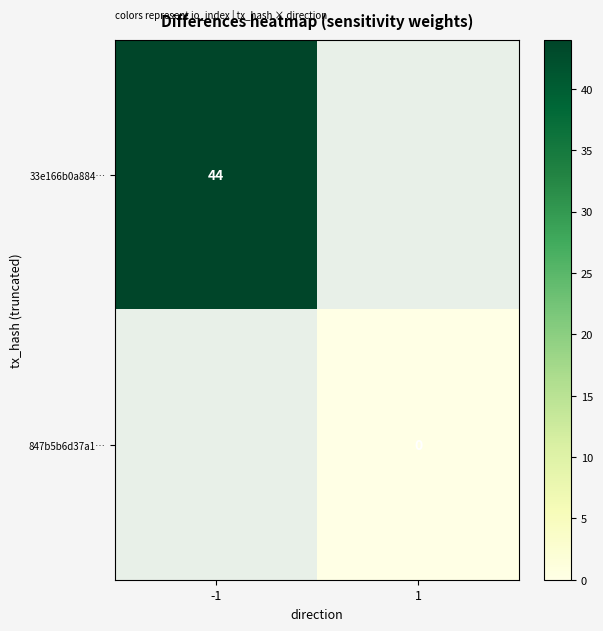

Count the number of data series in this chart.

2